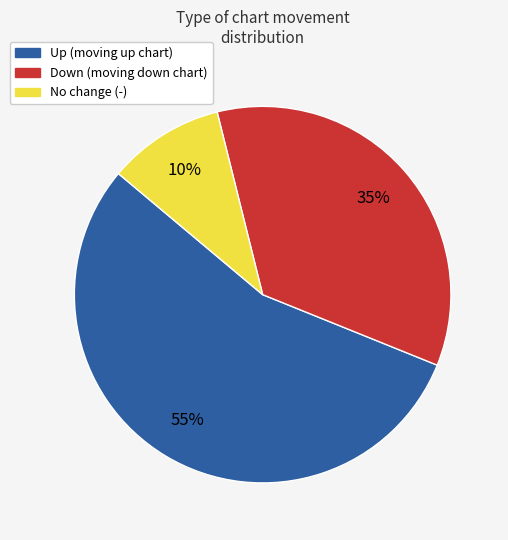

What percentage is the Up (moving up chart) slice, to the nearest percent?

55%